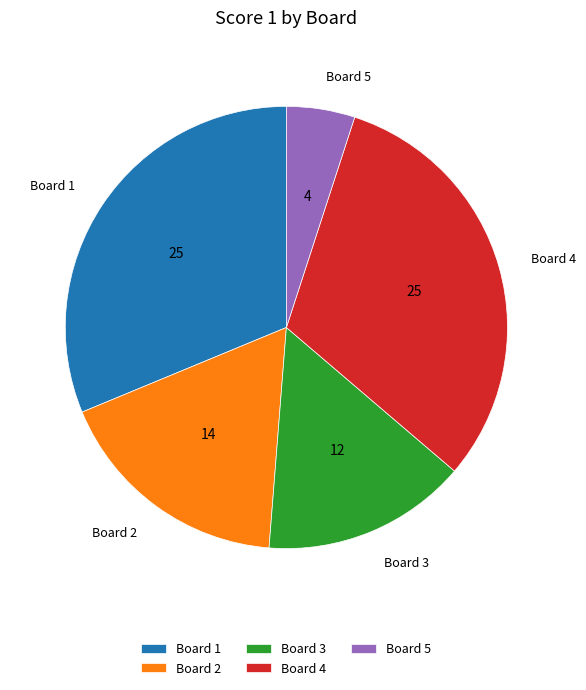

Do Board 1 and Board 5 together represent more than half of the pie?

No